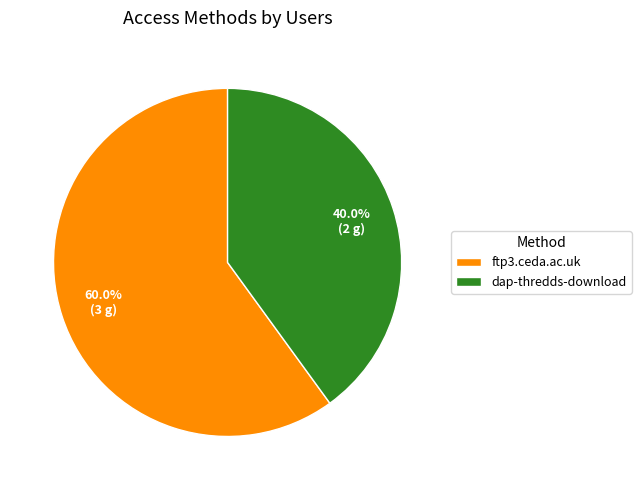

Count the number of slices in the pie.

2